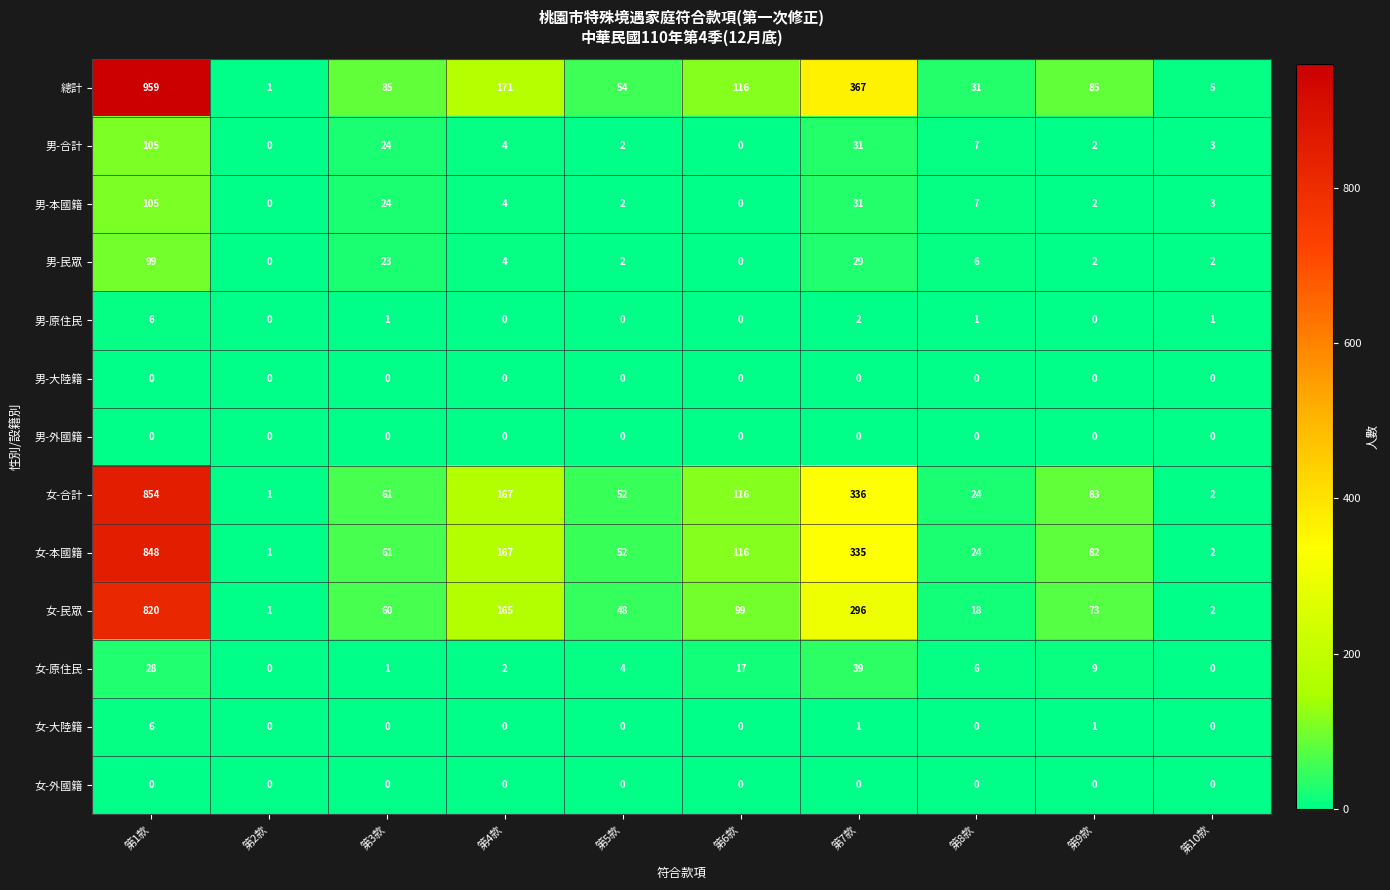

The value of 男-本國籍 at 第5款 is 3. True or false?

False